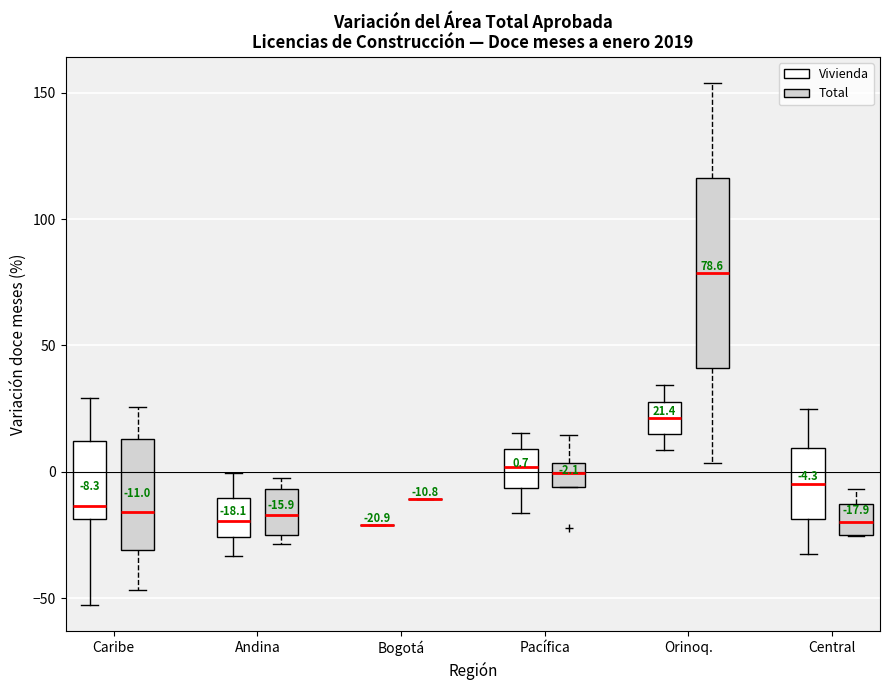

Comparing the boxes themselves (not the whiskers), which one is the tallest?

Orinoq. (Total)